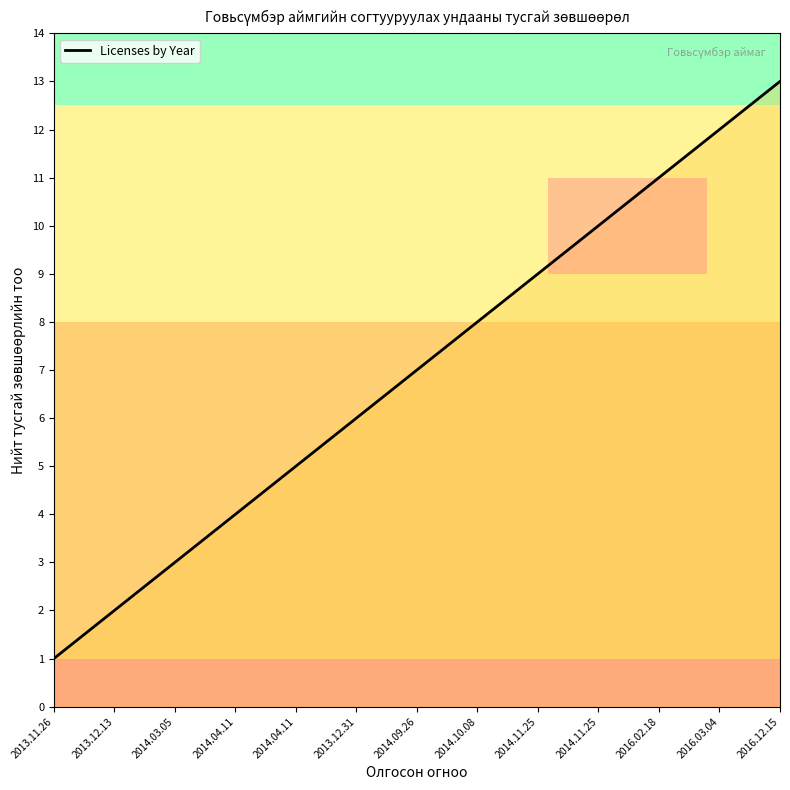

Does the chart display data point markers on the line(s)?

No